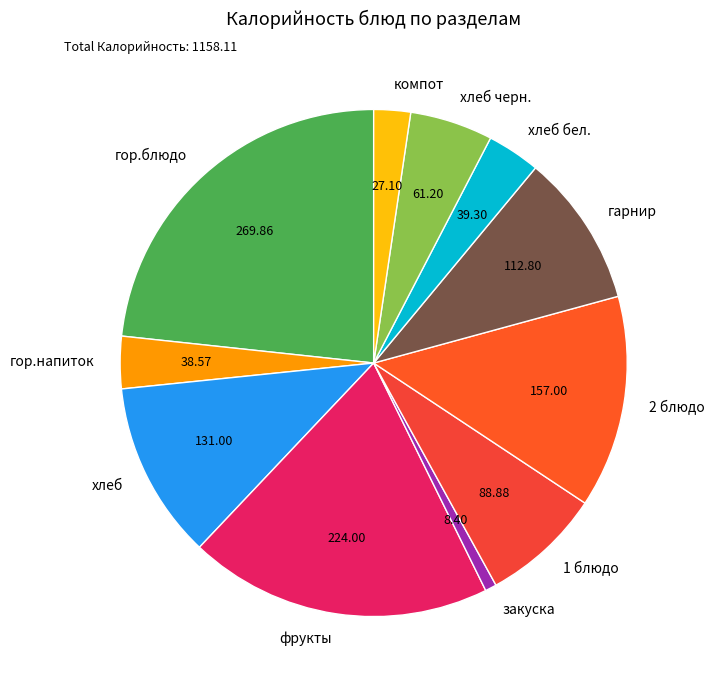

Is it true that гор.напиток is 3% of the pie?

True